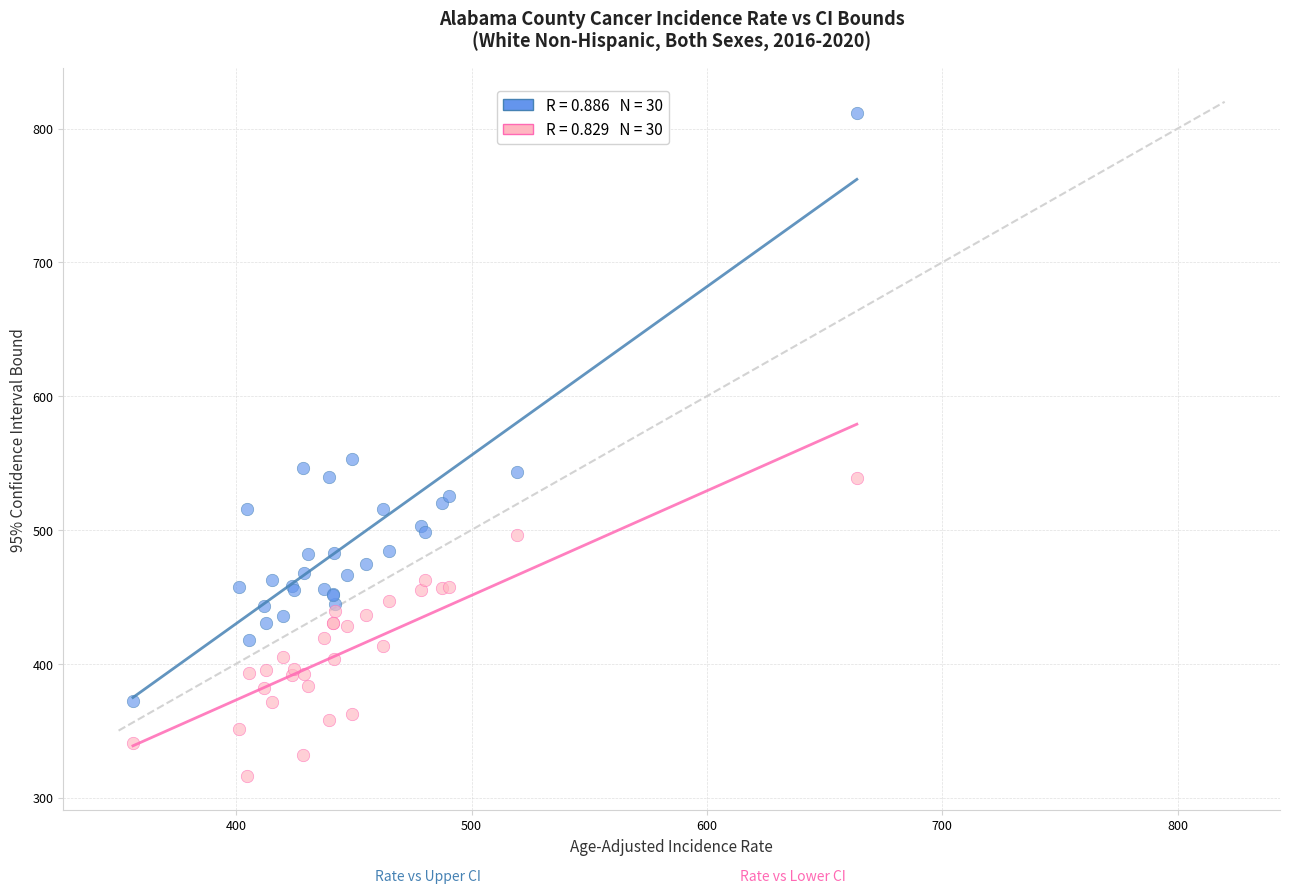

Across all series, what Y value is closest to 564?

553.0